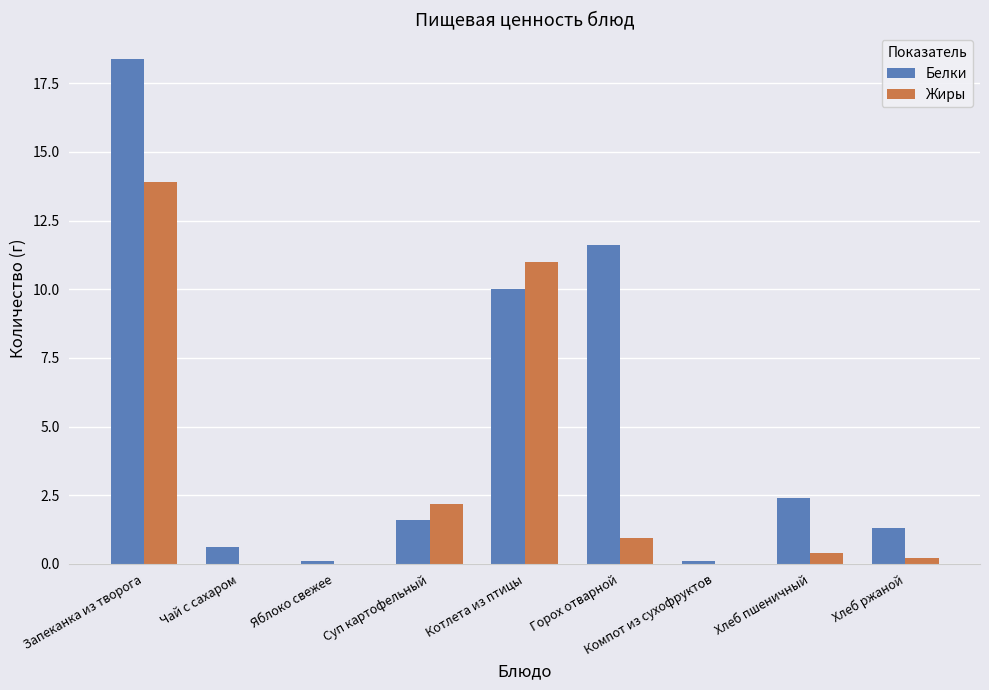

What is the sum of all Жиры values?

28.6